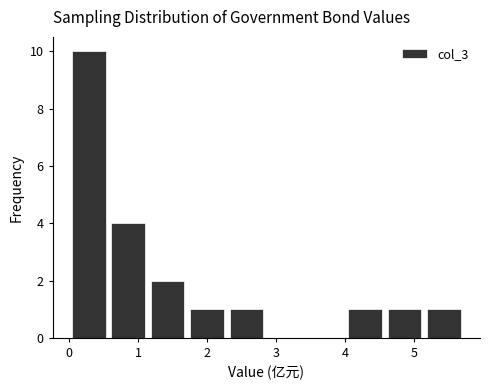

Over which range of the x-axis is the bar tallest?

0.0 to 0.6